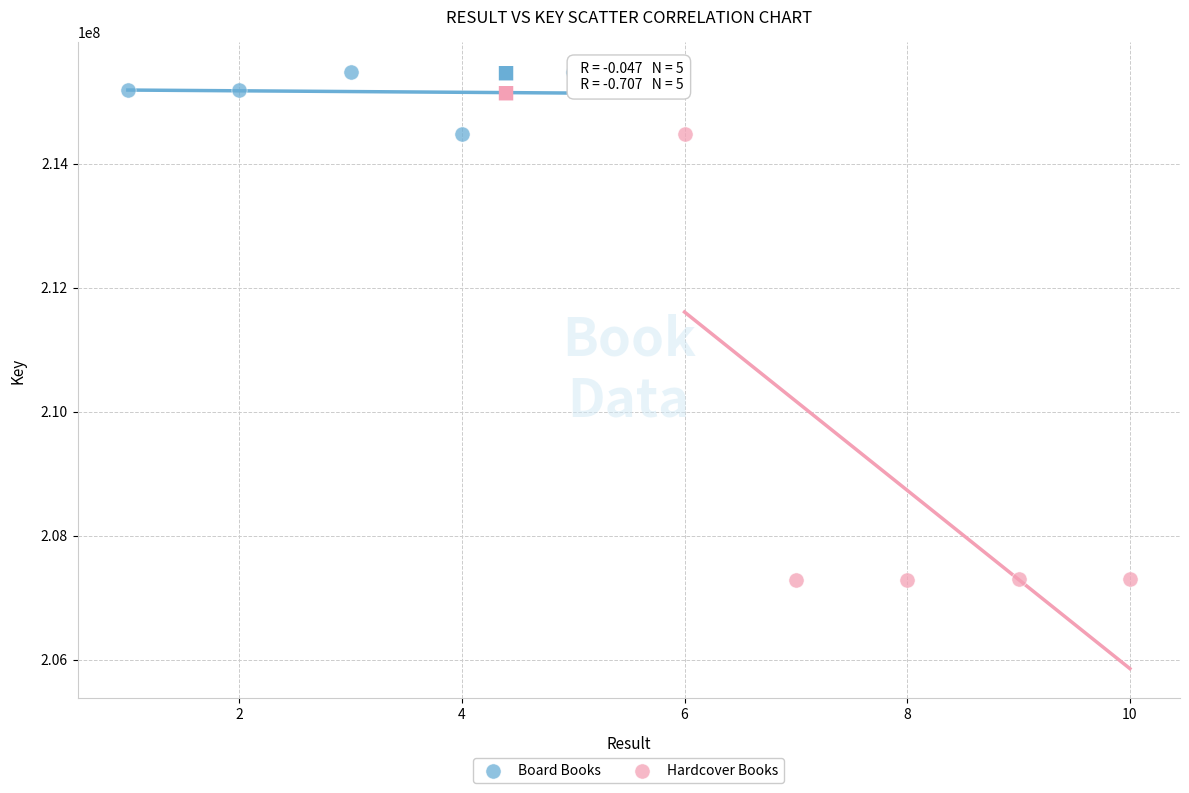

Which series has the widest spread of Y values?

Hardcover Books